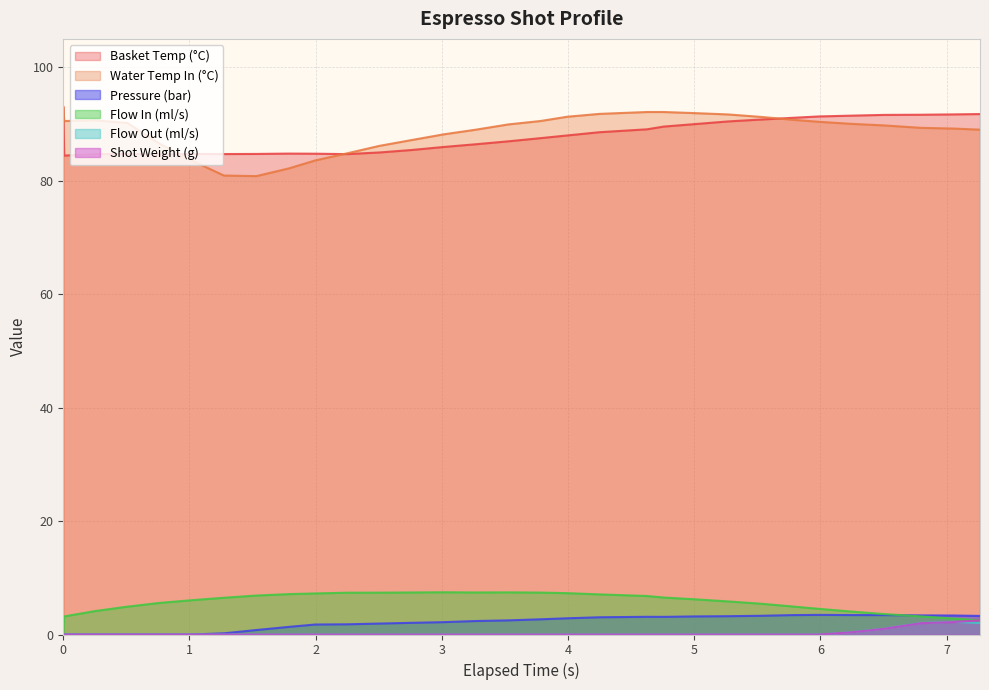

What is the average value of the water_temperature_basket series?

87.9